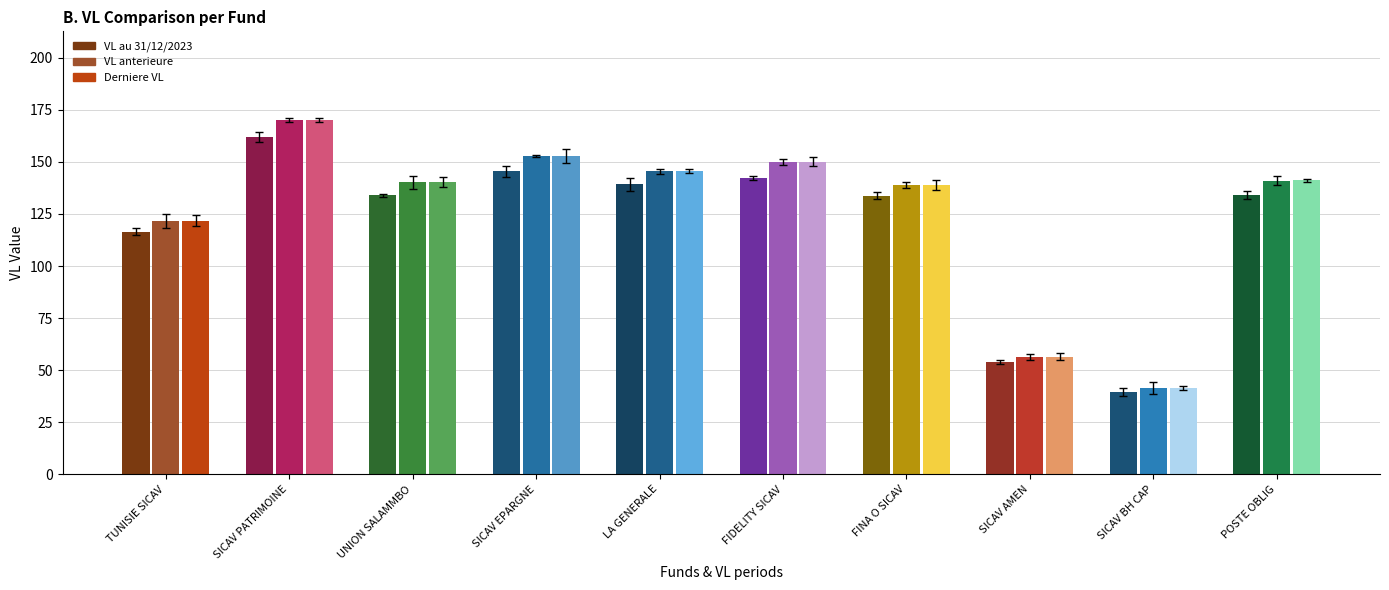

The Derniere VL series shows 33.4 at UNION SALAMMBO. True or false?

False